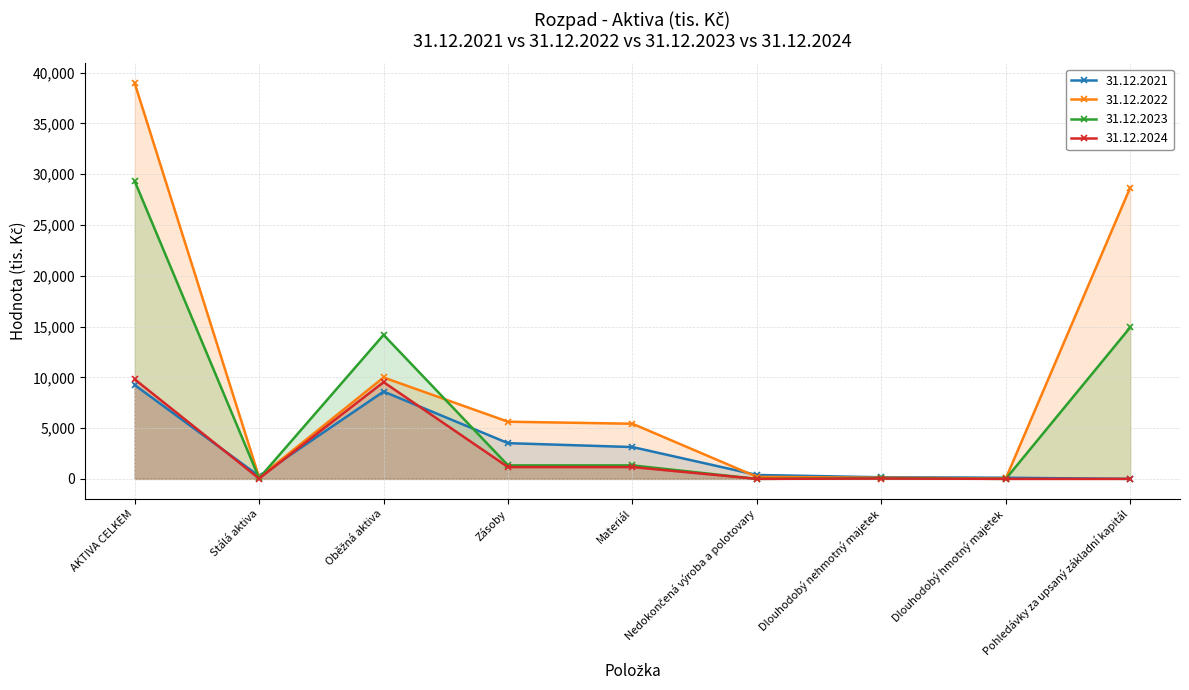

What value does the 31.12.2021 series have at Materiál?

3134